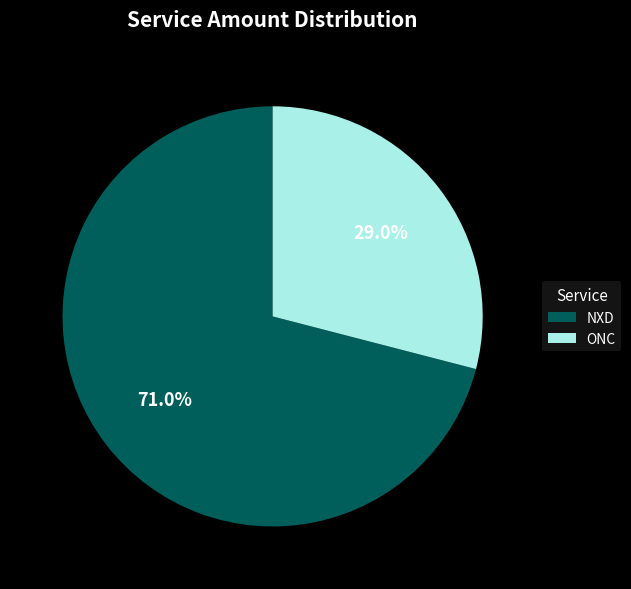

To the nearest percent, what is the combined percentage of ONC and NXD?

100%